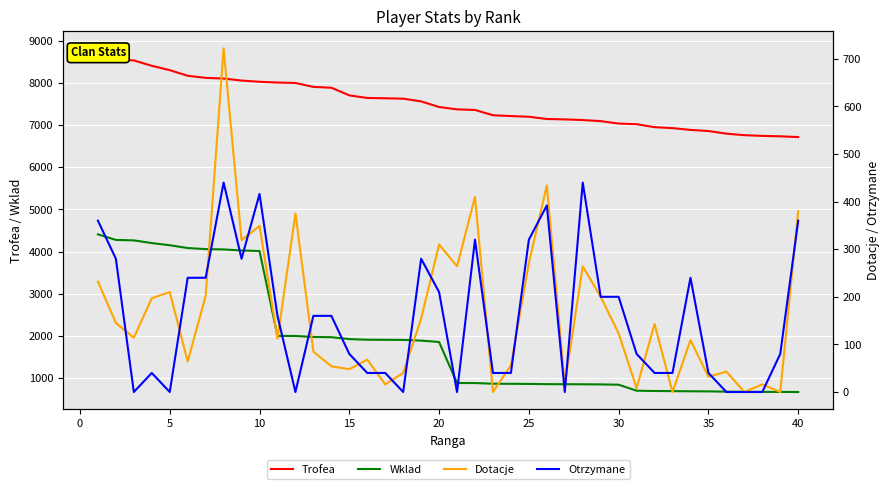

True or false: Trofea and Dotacje intersect in this chart.

False